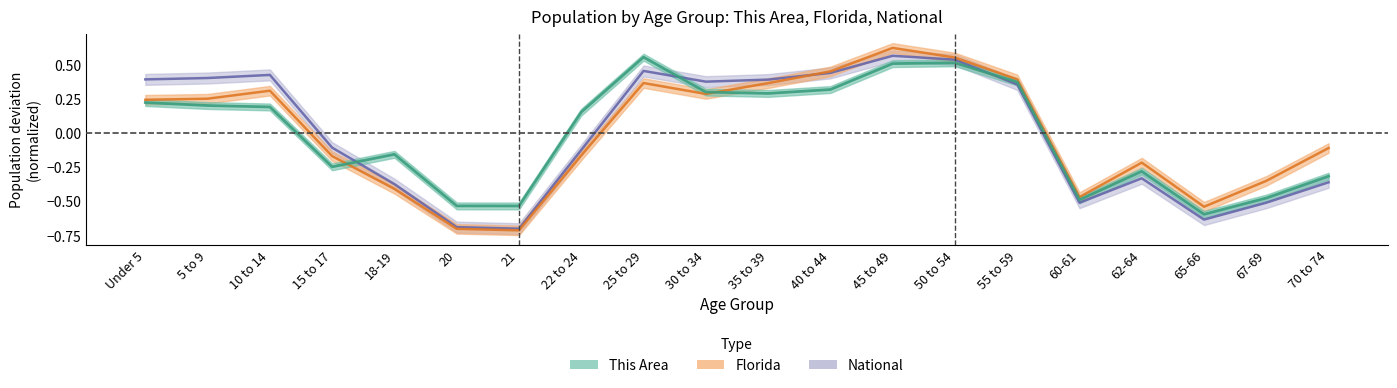

True or false: This Area has more than 2 interior local peaks.

True